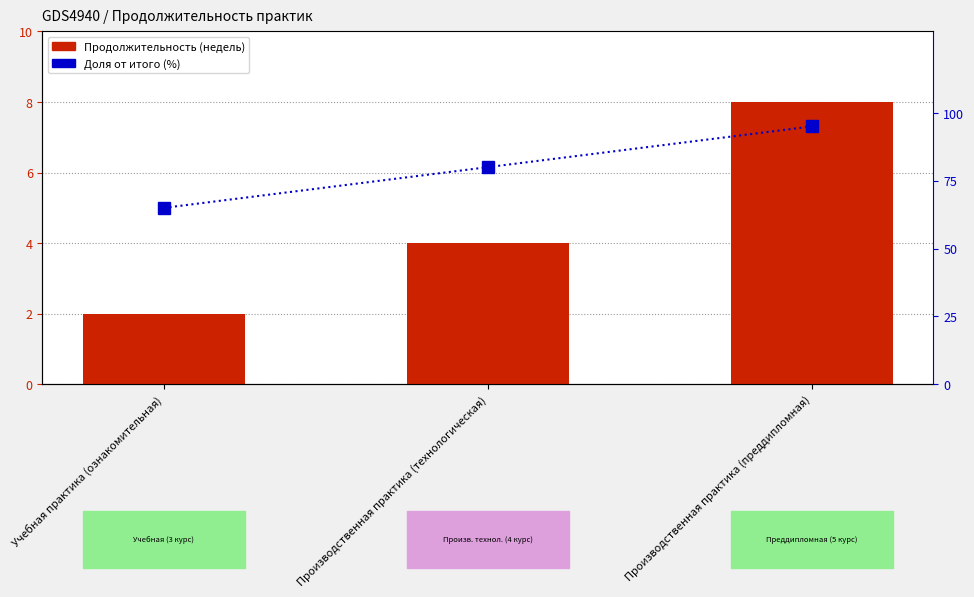

Reading left to right, transcribe all the data shown in this chart.

Продолжительность (недель): Учебная практика (ознакомительная)=2	Производственная практика (технологическая)=4	Производственная практика (преддипломная)=8
Доля от итого (%): Учебная практика (ознакомительная)=65	Производственная практика (технологическая)=80	Производственная практика (преддипломная)=95